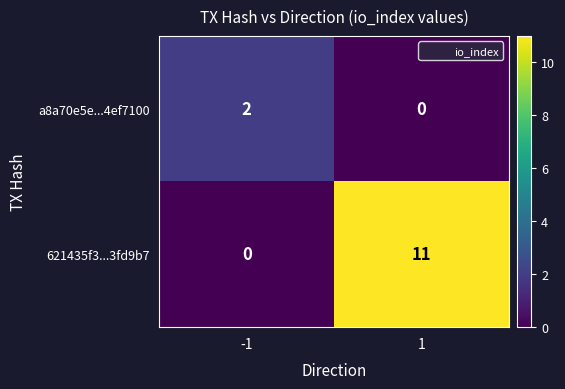

Between -1 and 1, which series saw the biggest shift?

621435f3...3fd9b7